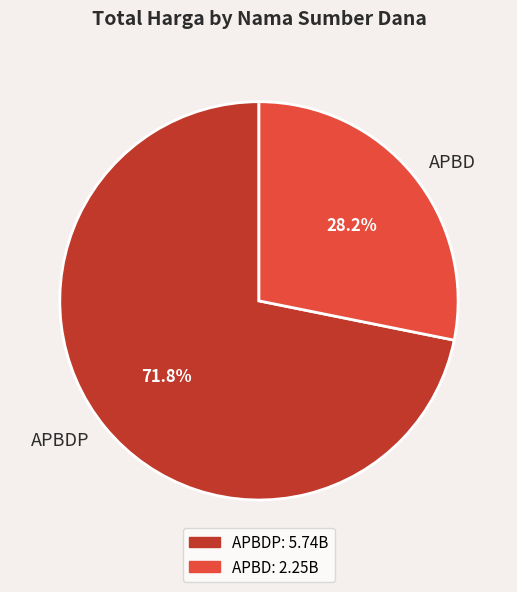

What percentage do APBD and APBDP together represent?

100.0%